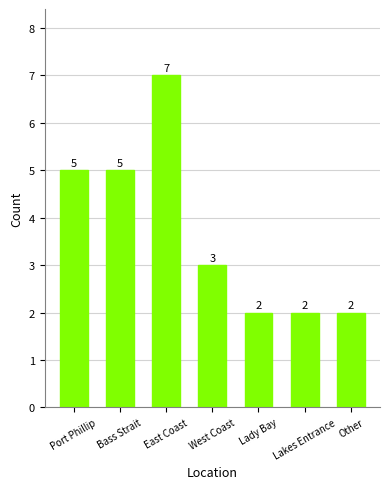

Which has a higher value, Port Phillip or West Coast?

Port Phillip